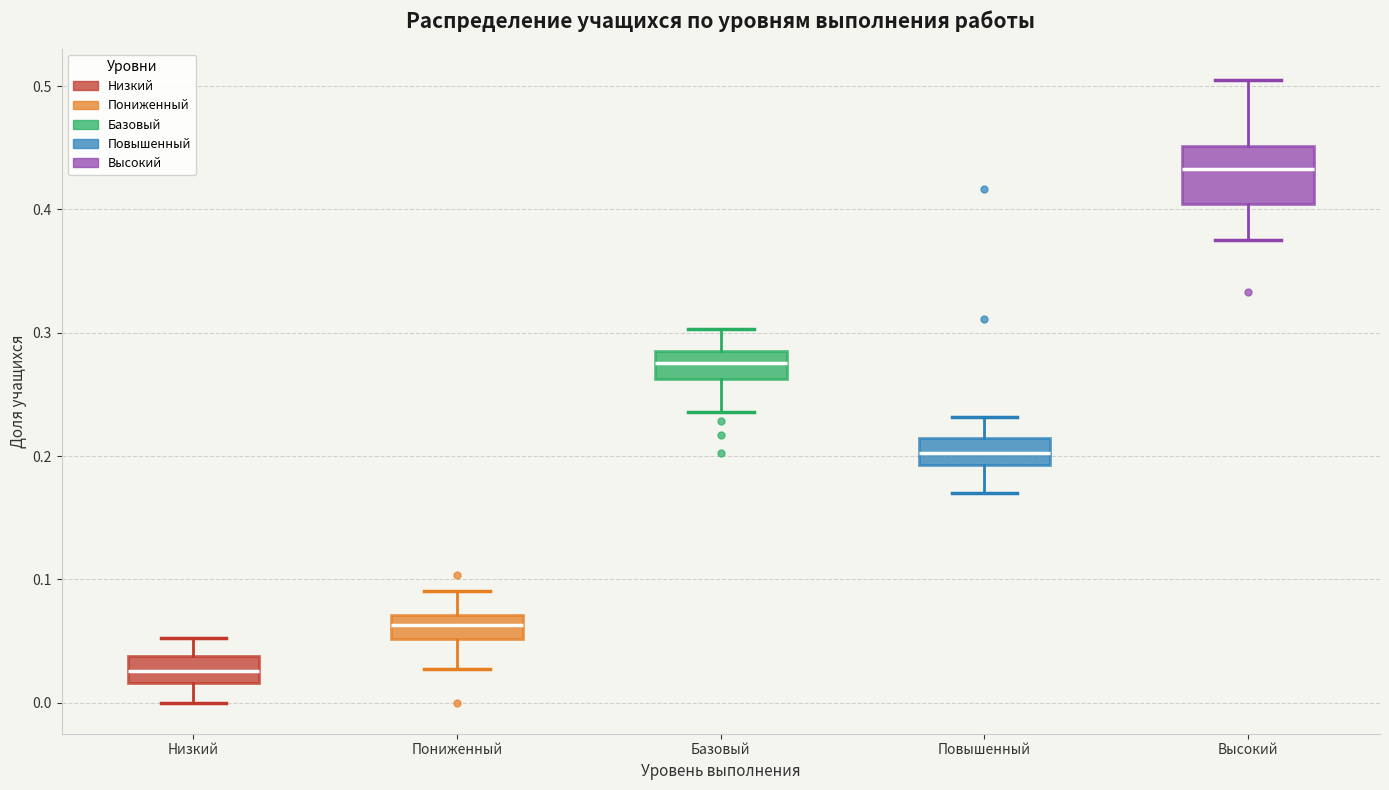

Which box has the lowest median line?

Низкий